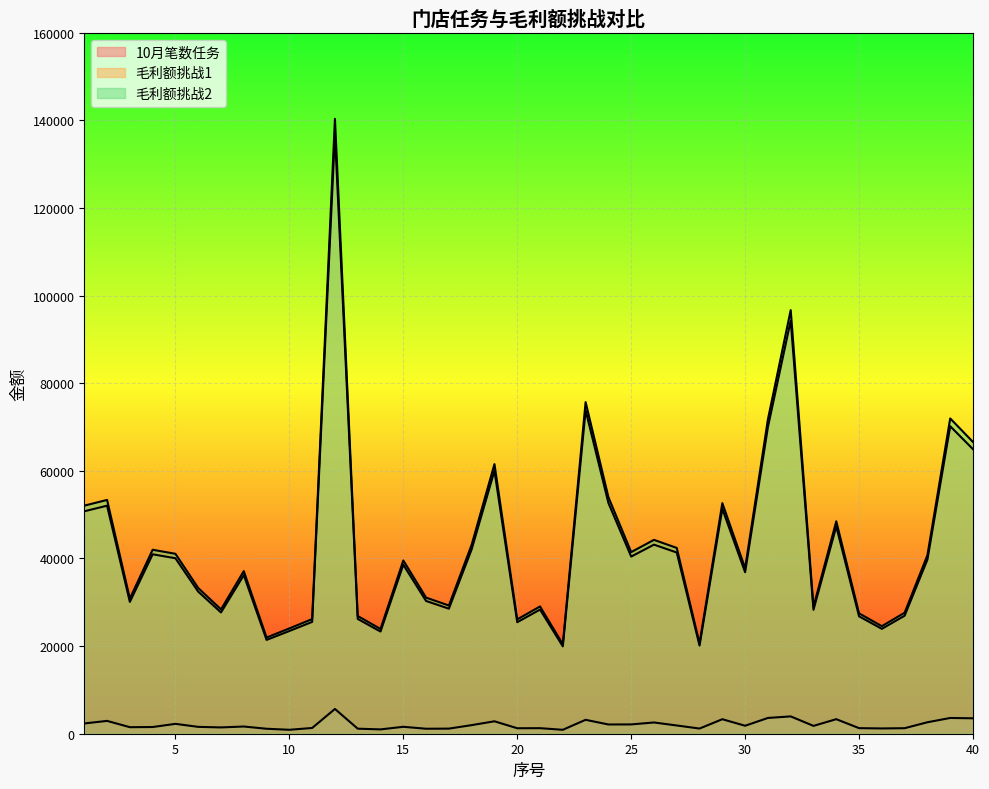

Is it true that 10月笔数任务 equals 3321.0 at 34?

True